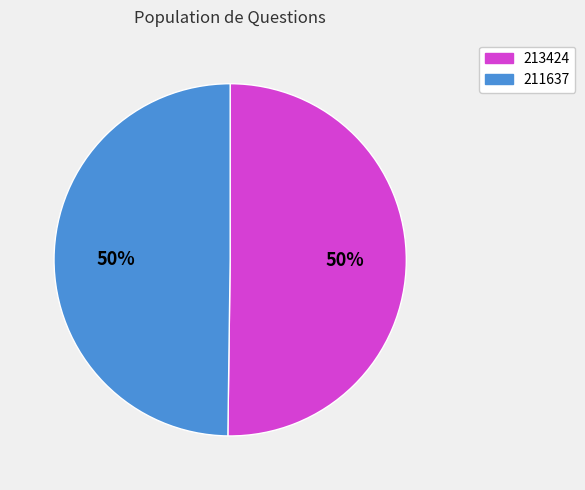

Is the sum of 213424 and 211637 greater than half?

Yes